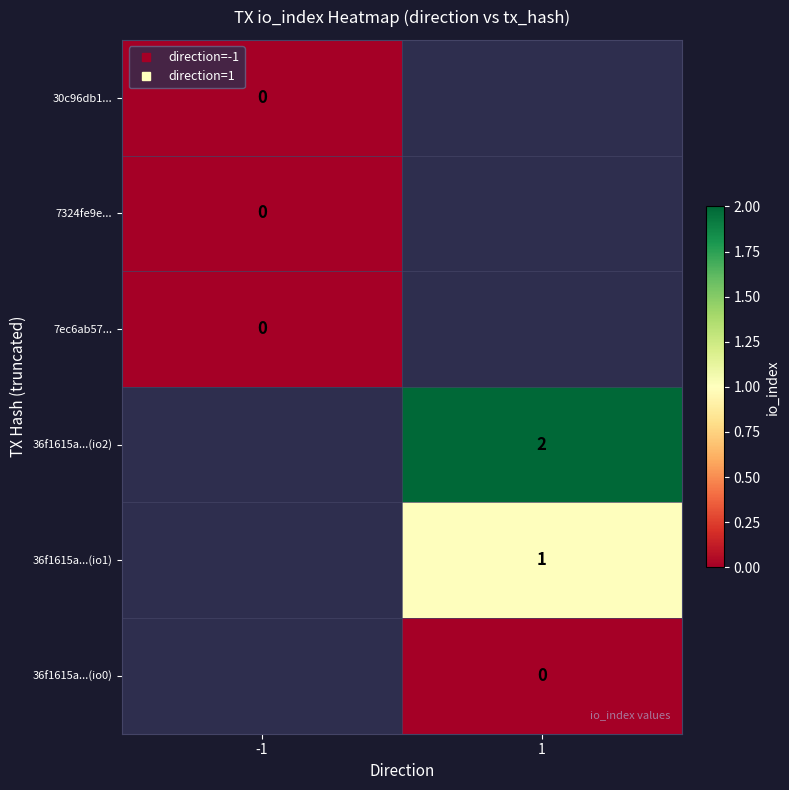

The value of 36f1615a...(io2) at 1 is 3.3. True or false?

False